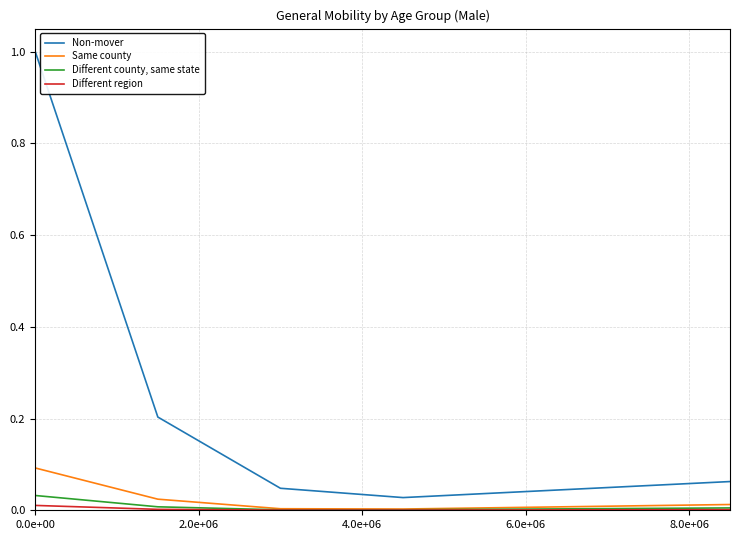

What is the greatest value displayed?

1.0